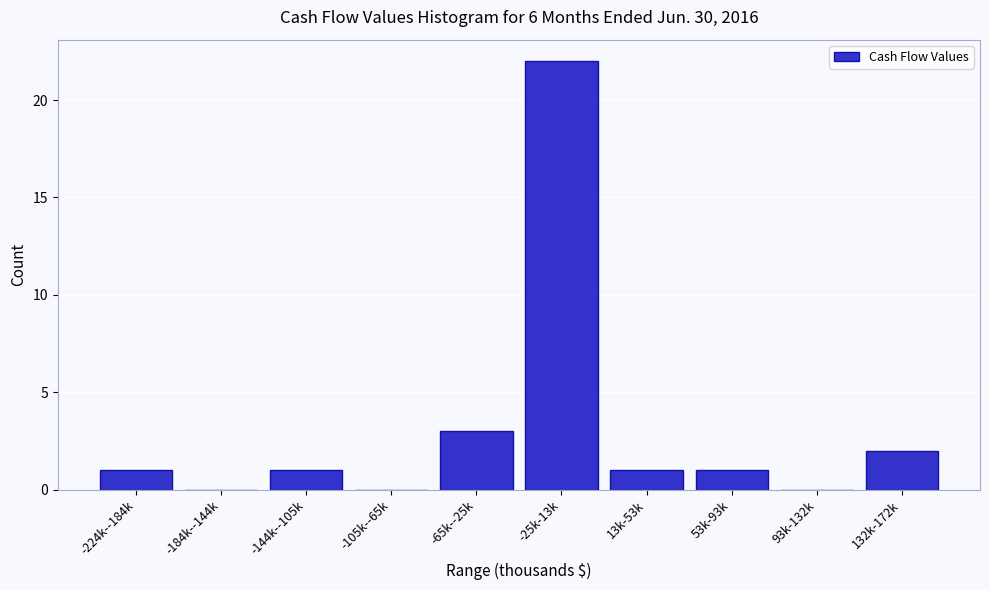

Reading right to left, what are all the values shown in this chart?

132k-172k=2	93k-132k=0	53k-93k=1	13k-53k=1	-25k-13k=22	-65k--25k=3	-105k--65k=0	-144k--105k=1	-184k--144k=0	-224k--184k=1